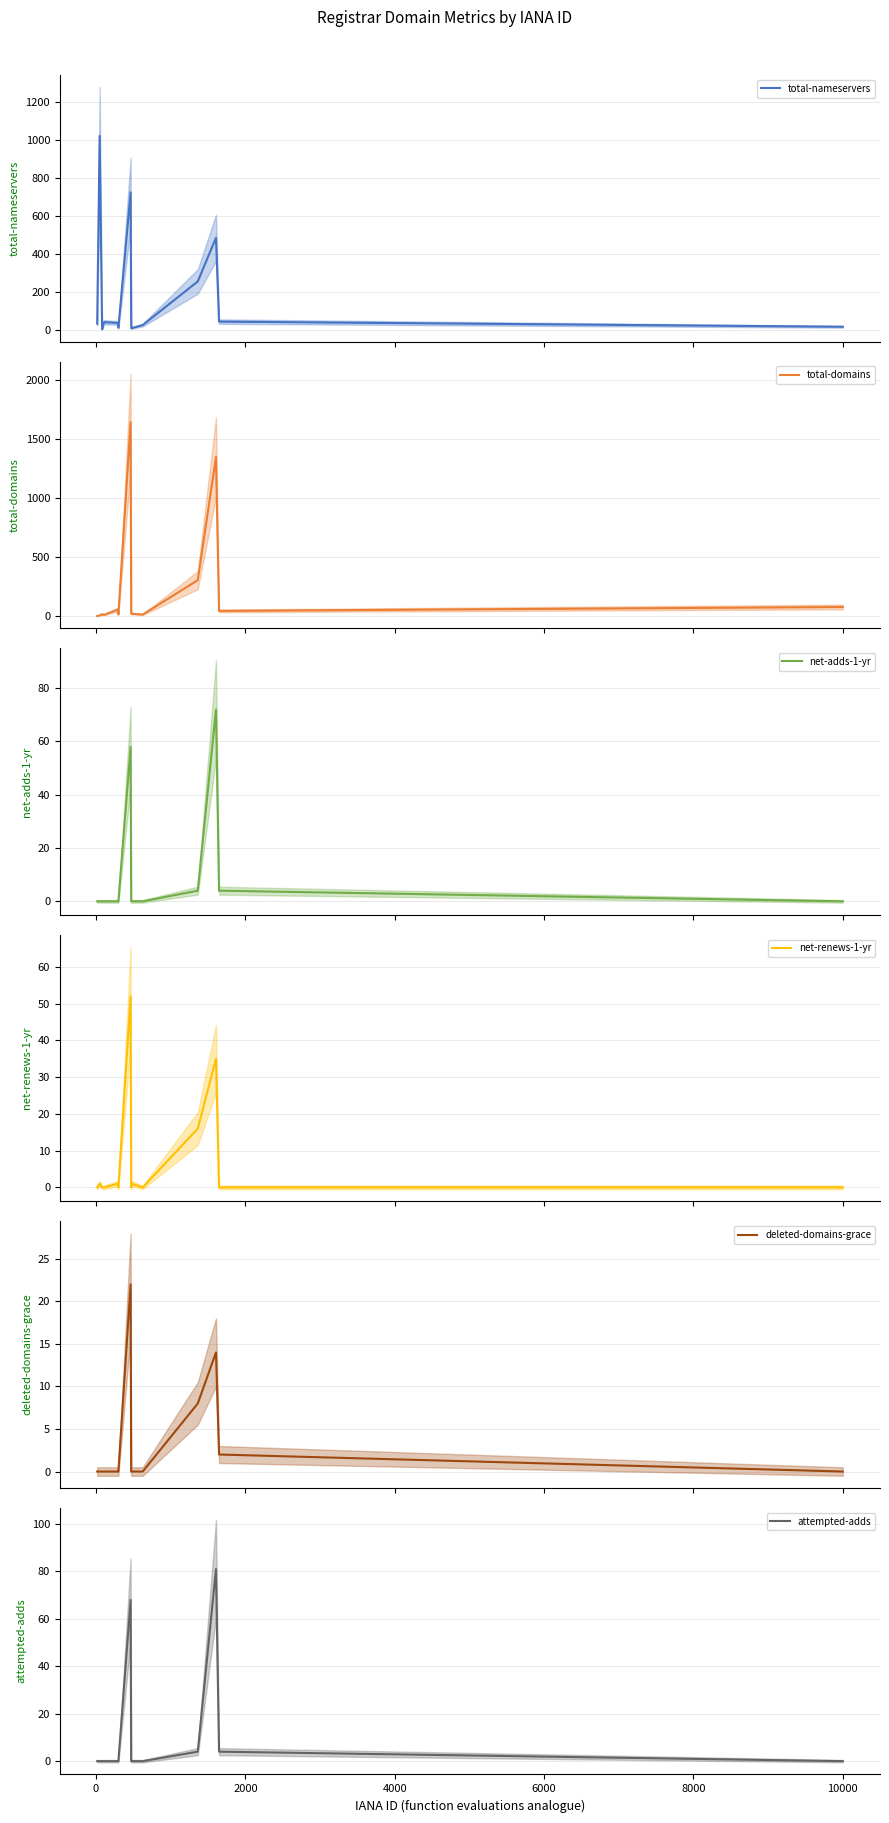

What is the maximum value for deleted-domains-grace?

22